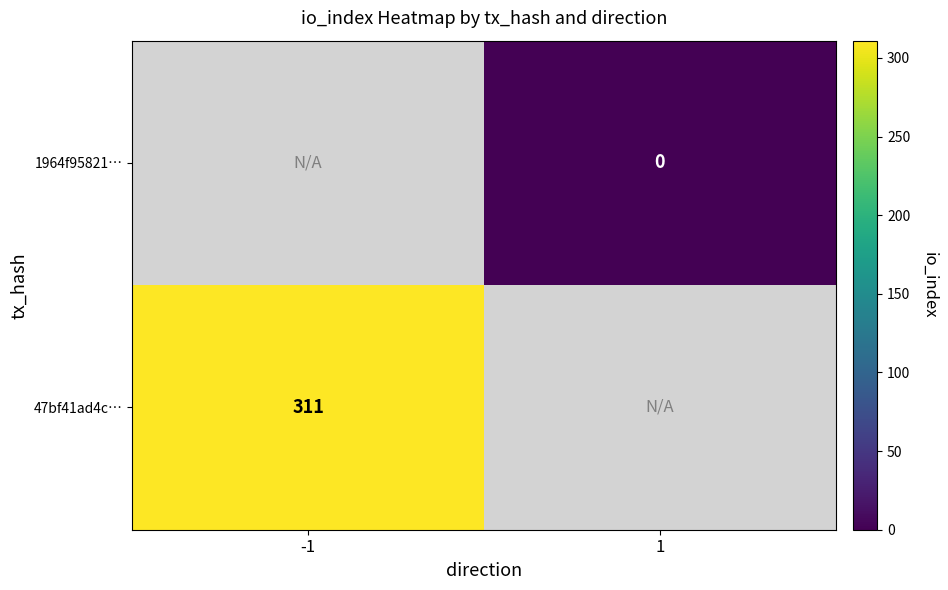

Is the value of 47bf41ad4c… at -1 greater than the value of 1964f95821… at 1?

Yes